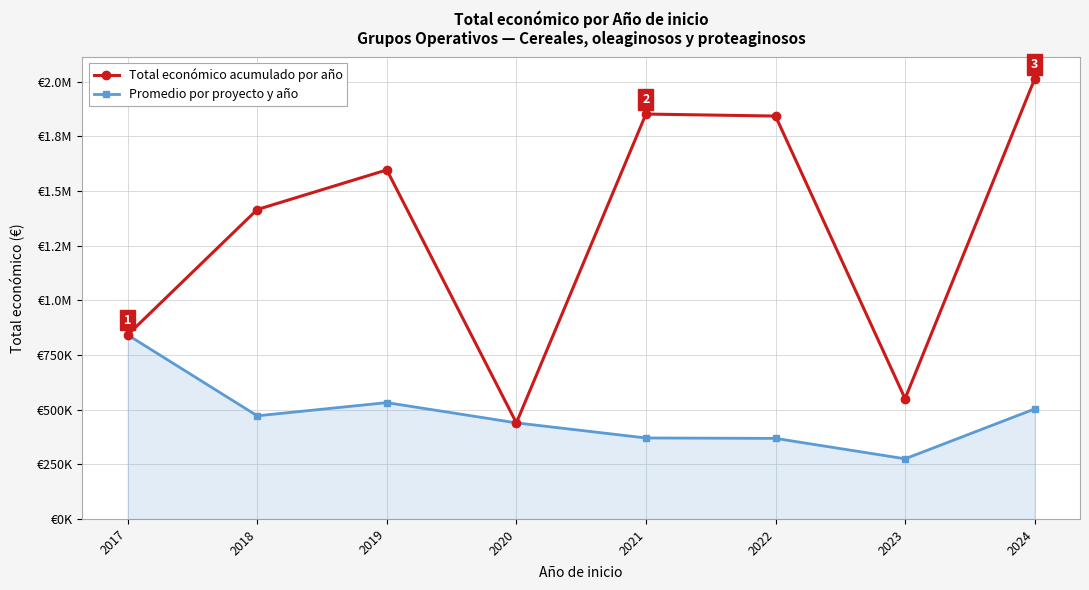

True or false: Total económico acumulado por año and Promedio por proyecto y año cross at least once.

False